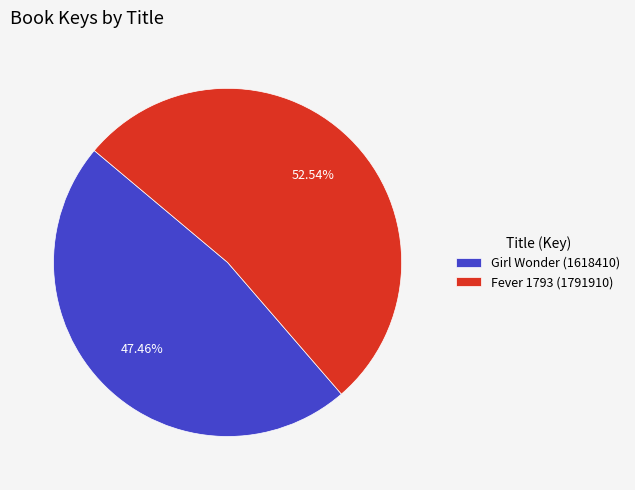

Does any single category account for the majority?

Yes